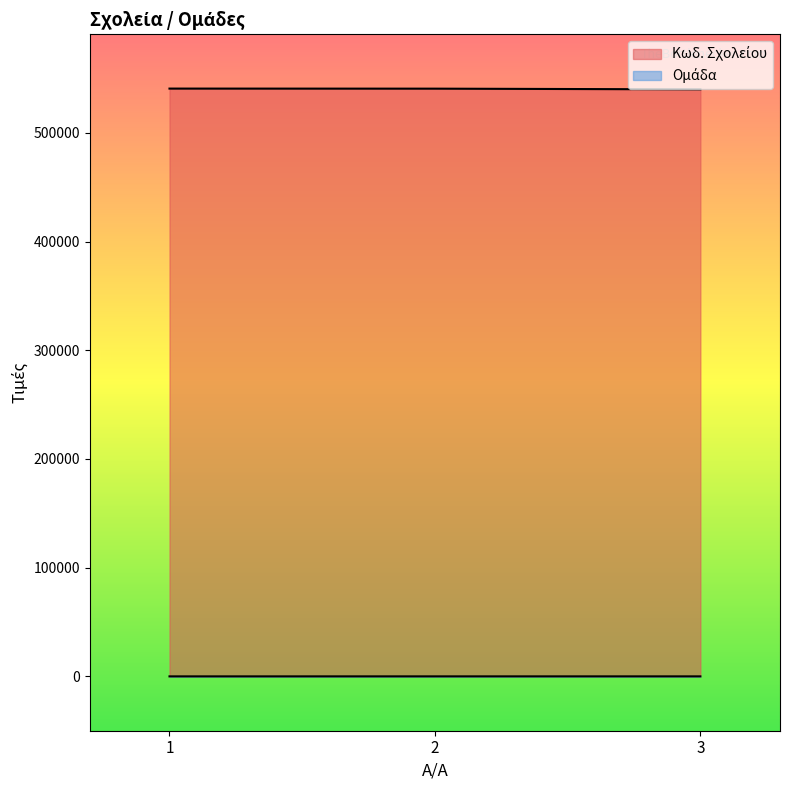

Where does the Κωδ. Σχολείου series first go above 540670?

1